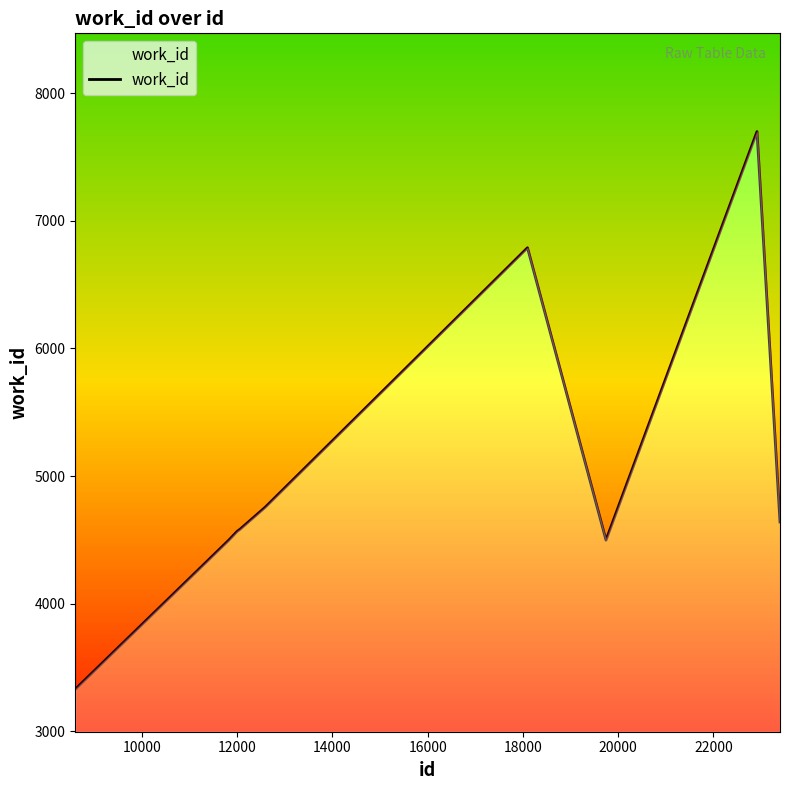

True or false: the data has more than 1 interior local peaks.

True